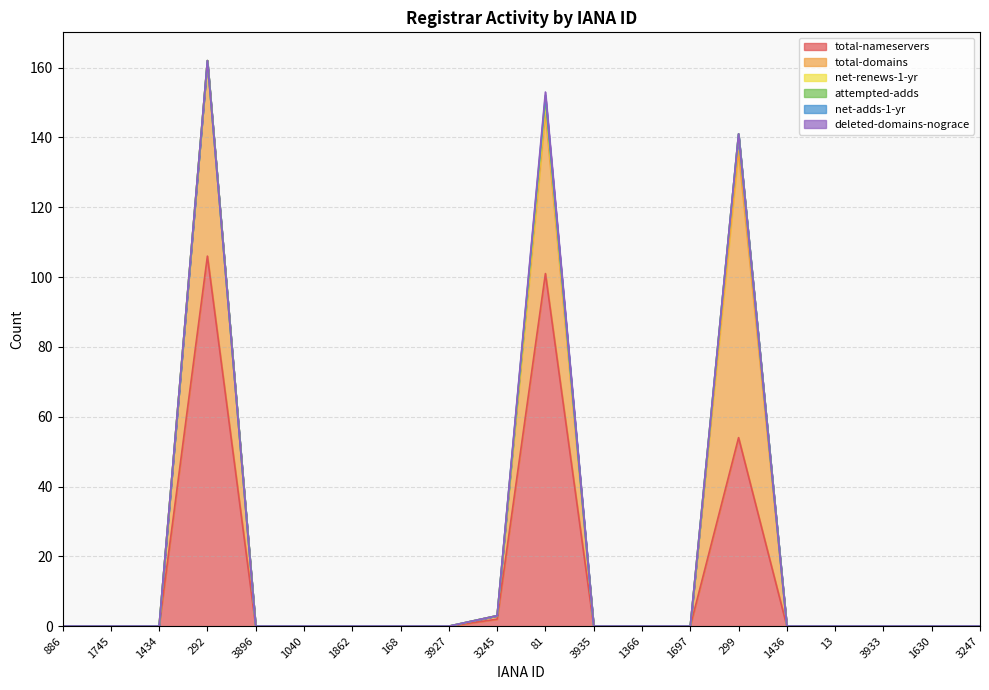

What is the sum of all net-renews-1-yr values?

8